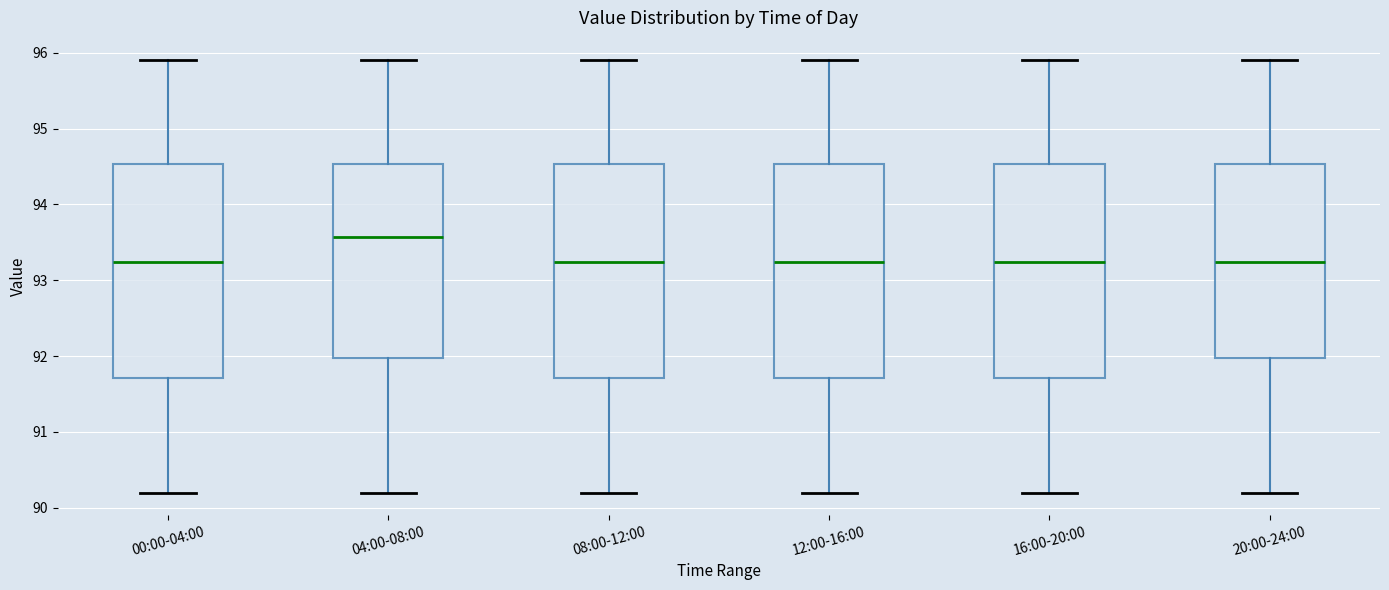

Reading left to right, read every box against the y-axis: the position of its median line, the range the box covers, and the ends of its whiskers. The values are not printed on the chart, so give them approximately, as read against the axis.

00:00-04:00: median 93.2, box 91.7 to 94.5, whiskers 90.2 to 95.9
04:00-08:00: median 93.6, box 92.0 to 94.5, whiskers 90.2 to 95.9
08:00-12:00: median 93.2, box 91.7 to 94.5, whiskers 90.2 to 95.9
12:00-16:00: median 93.2, box 91.7 to 94.5, whiskers 90.2 to 95.9
16:00-20:00: median 93.2, box 91.7 to 94.5, whiskers 90.2 to 95.9
20:00-24:00: median 93.2, box 92.0 to 94.5, whiskers 90.2 to 95.9